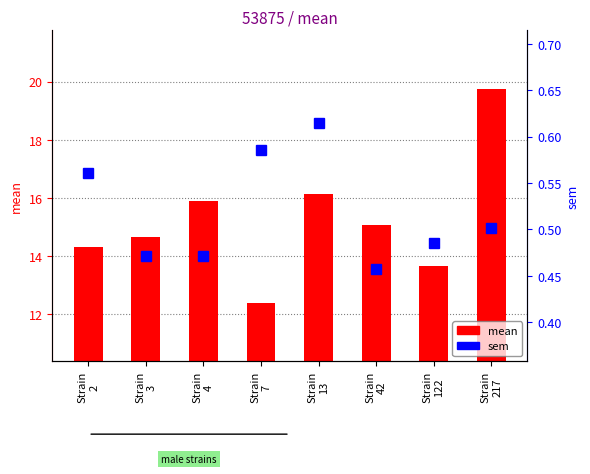

What are all the series names shown in the legend?

mean, sem